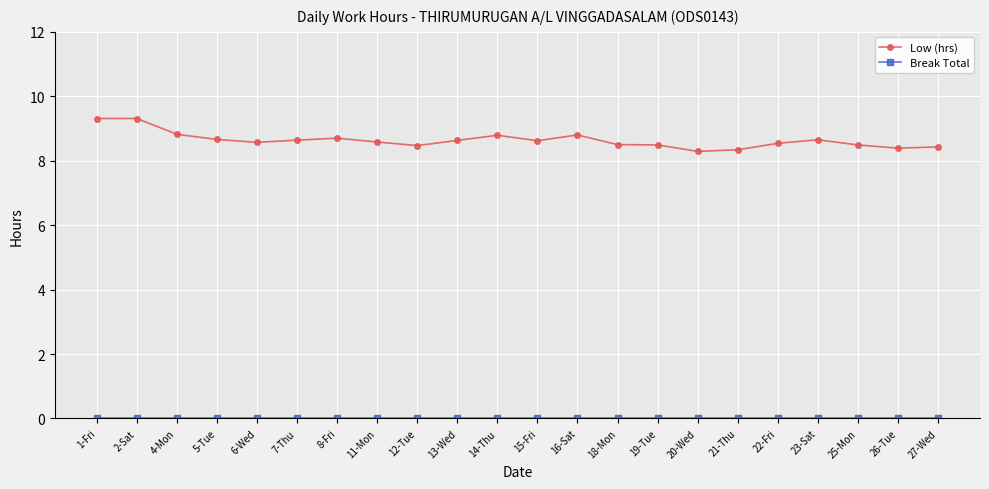

Which series has the largest total across all categories?

Low (hrs)